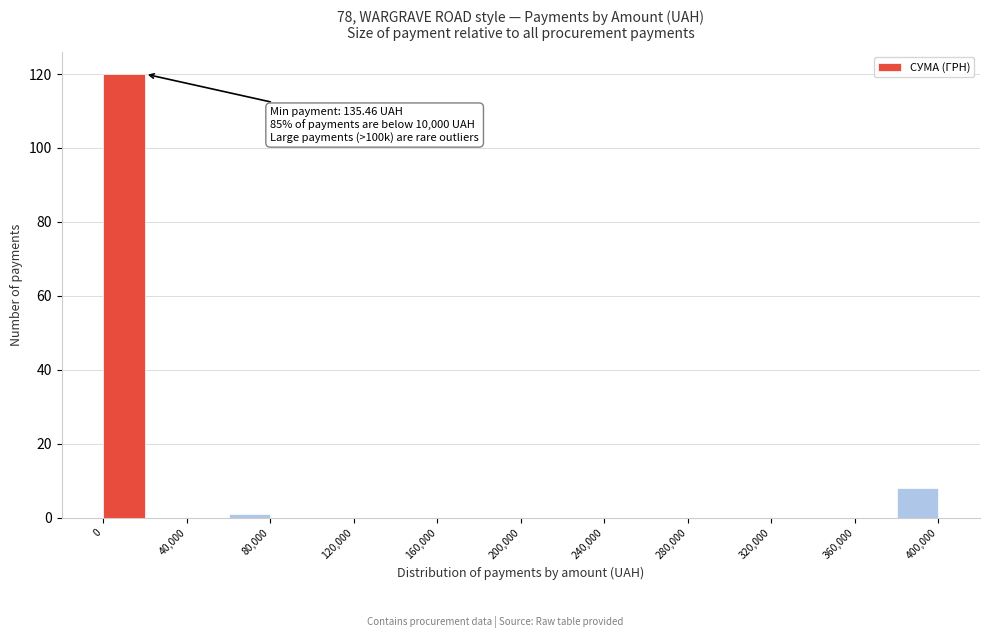

Over which range of the x-axis is the bar tallest?

0 to 20000